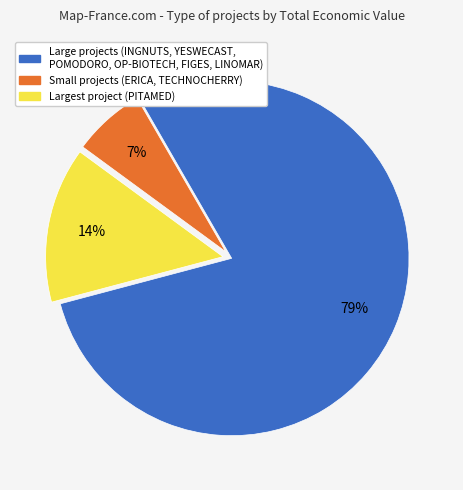

Is there any slice that represents more than half of the pie?

Yes